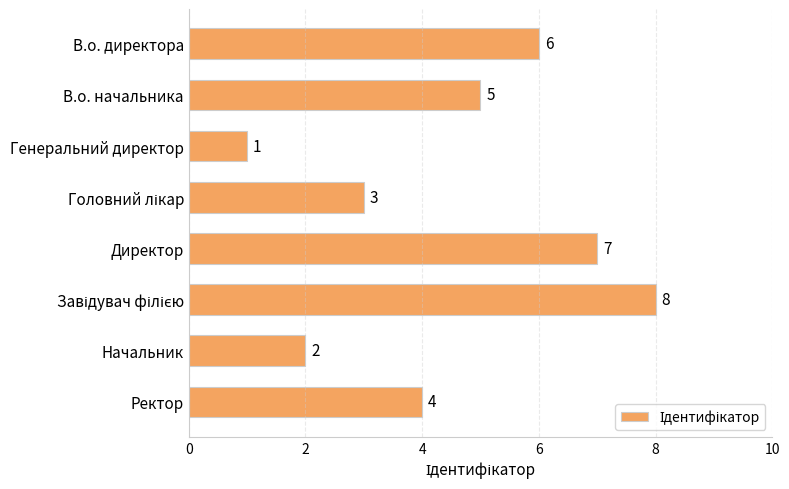

What is the maximum value shown in the chart?

8